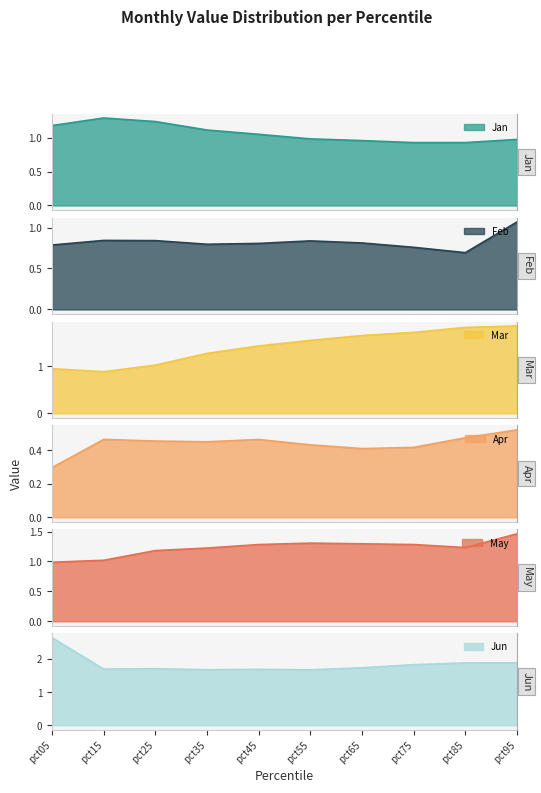

Is it true that Feb equals 0.8 at pct15?

True